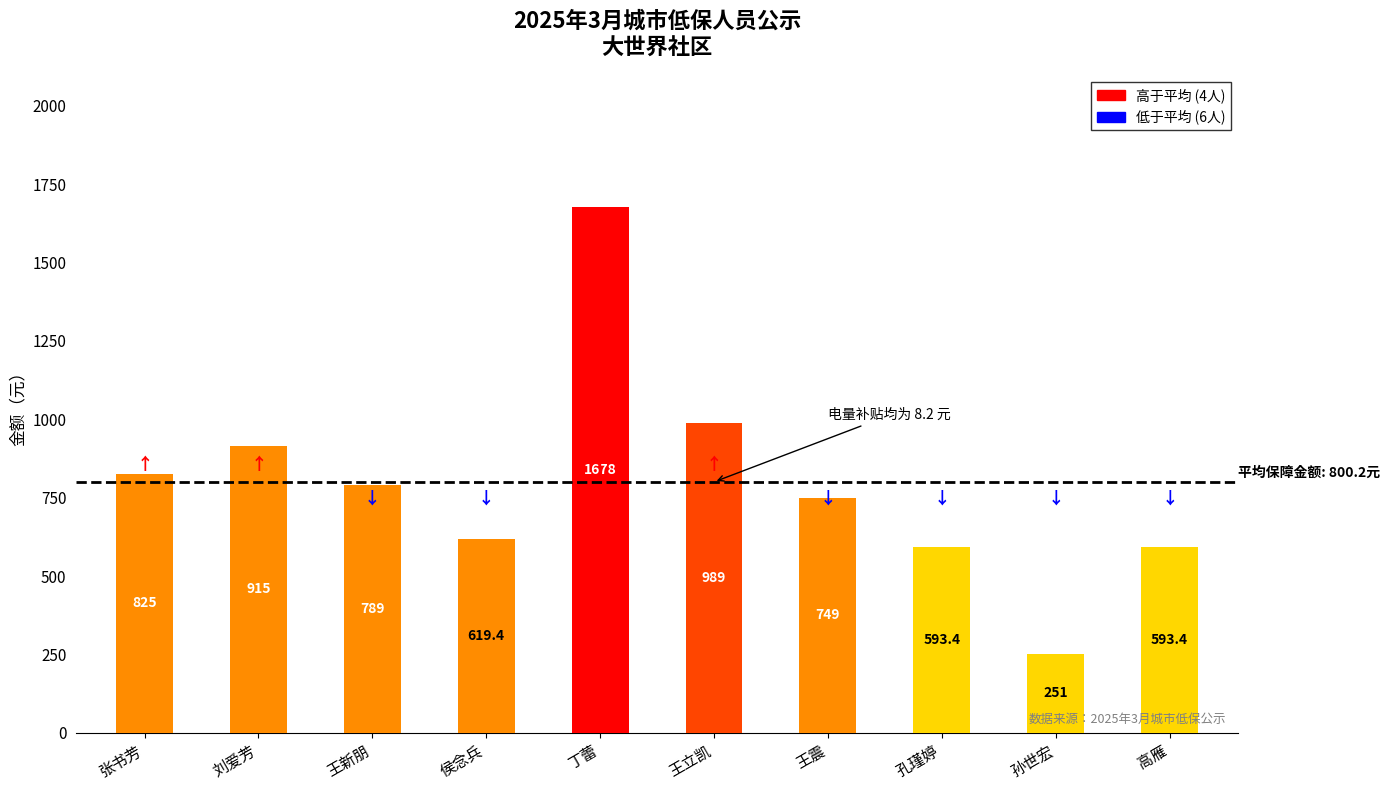

Read the value at 丁蕾.

1678.0